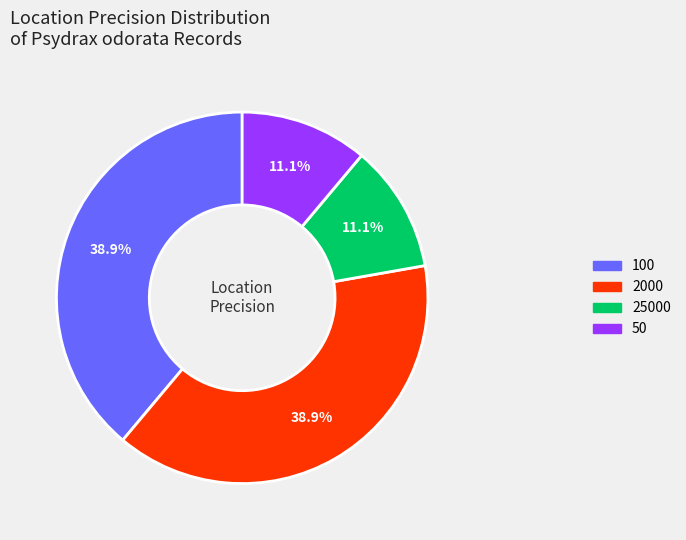

How many slices are in this pie chart?

4